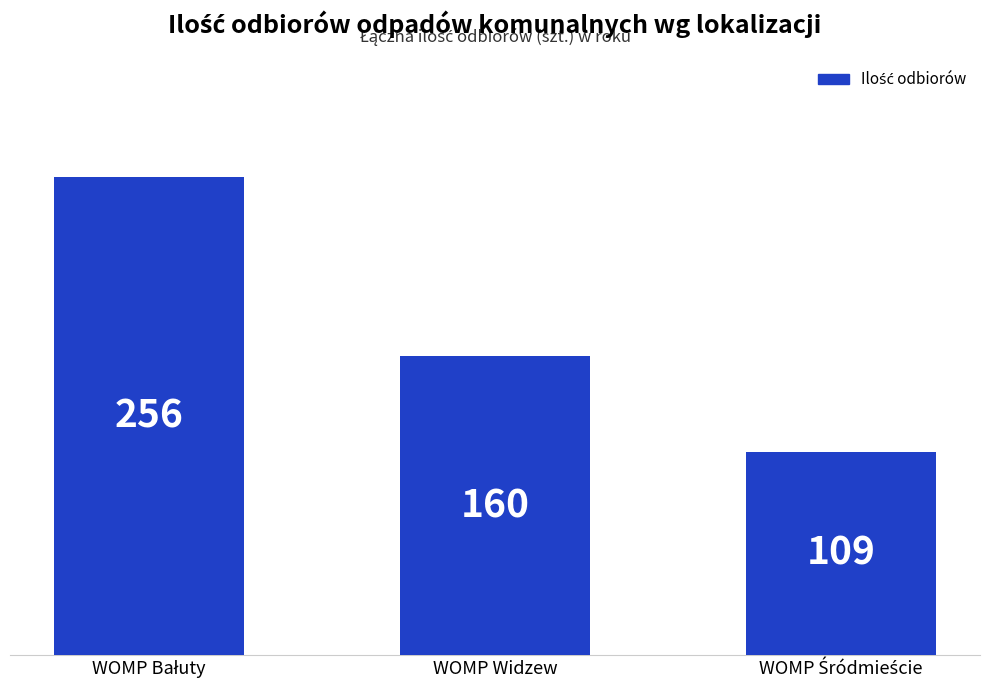

What is the minimum value shown in the chart?

109